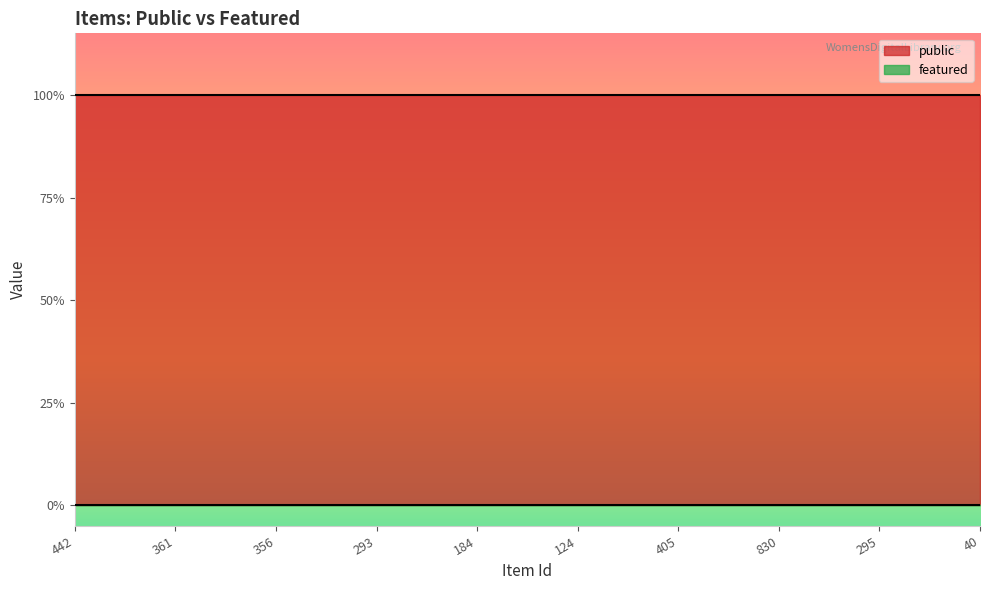

Reading left to right, what are all the values shown in this chart?

public: 442=1	361=1	356=1	293=1	184=1	124=1	405=1	830=1	295=1	40=1
featured: 442=0	361=0	356=0	293=0	184=0	124=0	405=0	830=0	295=0	40=0